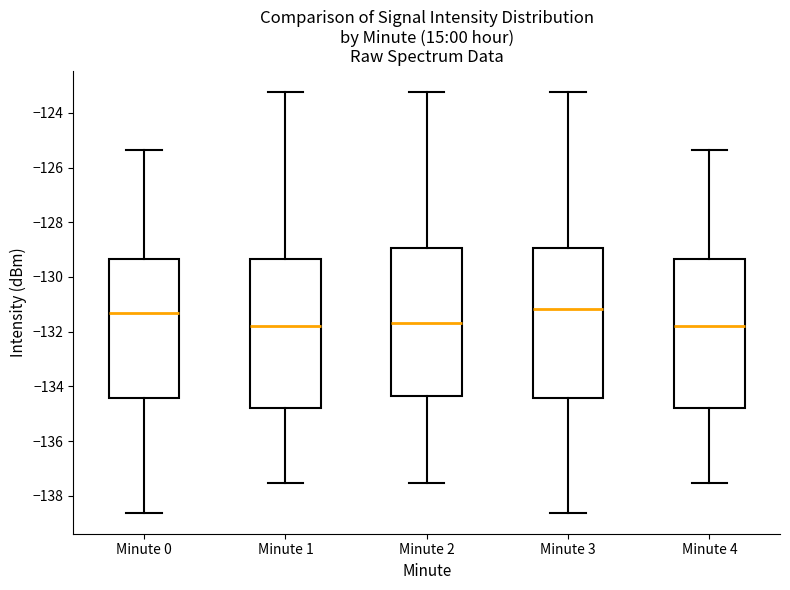

Where is the lower edge of the box for Minute 4 on the y-axis? The values are not printed on the chart, so give them approximately, as read against the axis.

-134.8